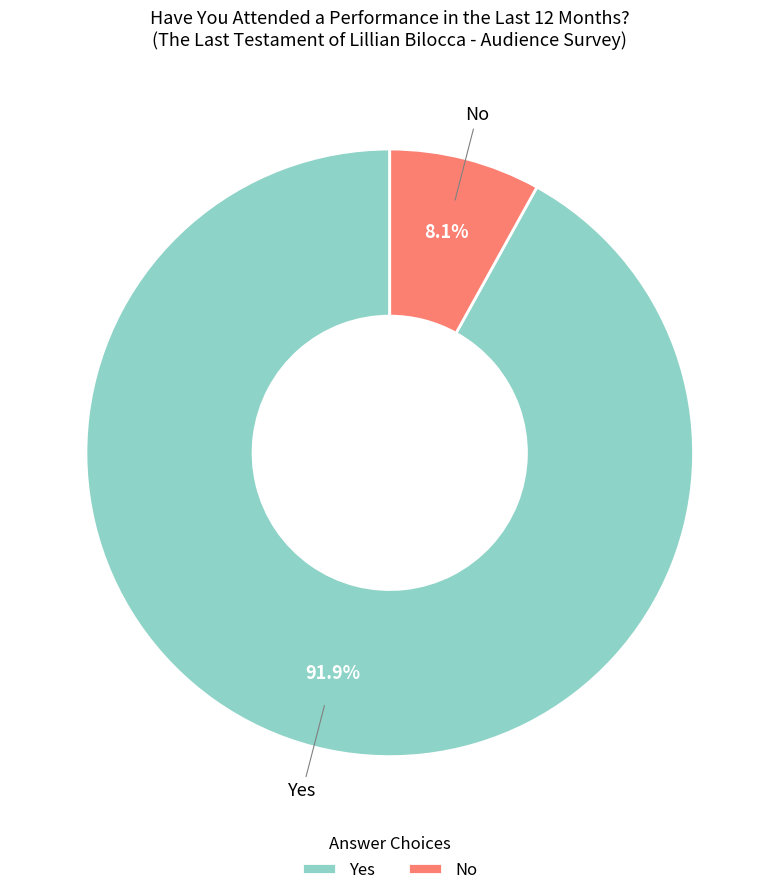

To the nearest percent, what is the difference between the No and Yes slice percentages?

84%